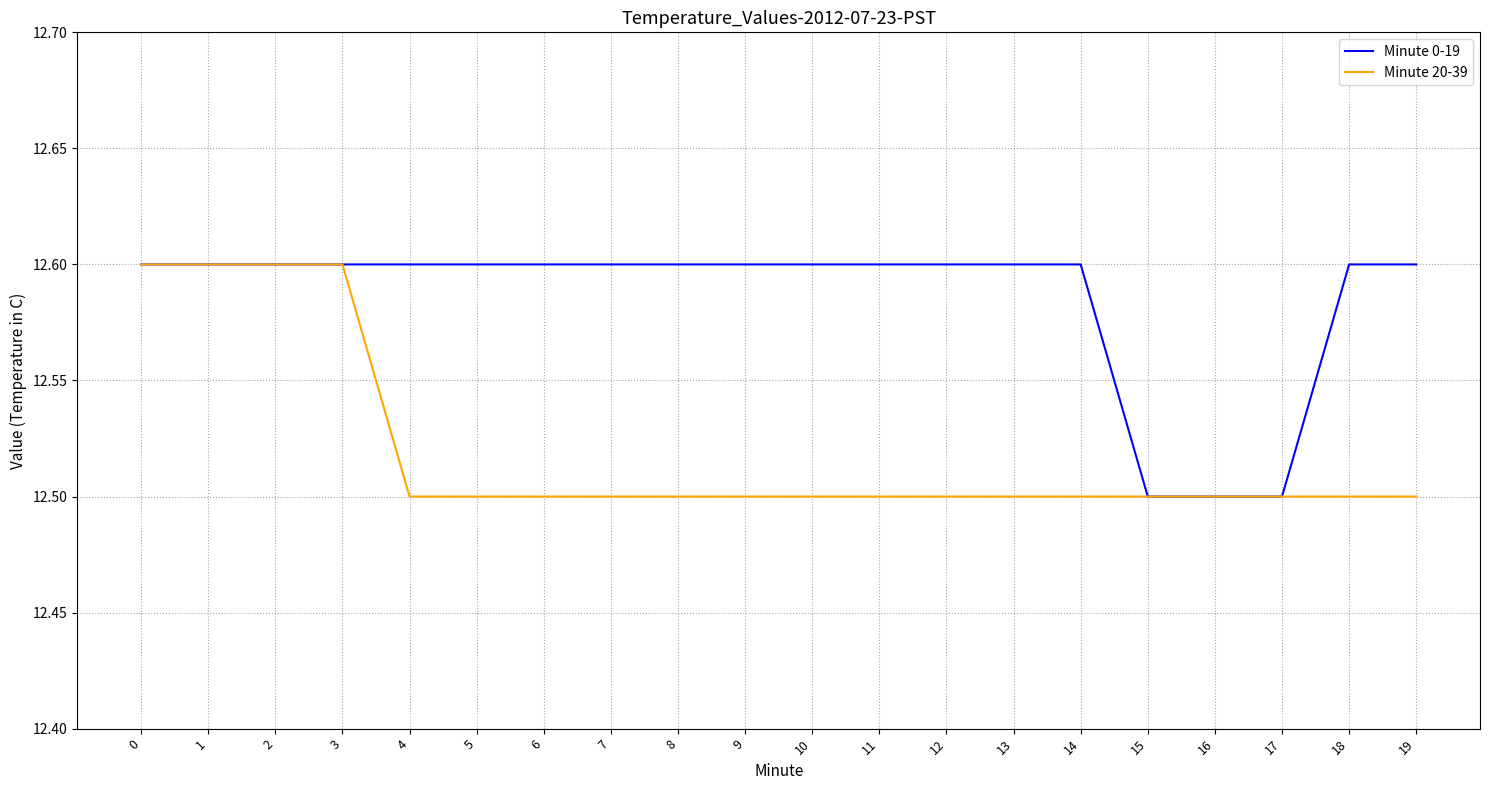

Is it true that Minute 20-39 equals 12.5 at 18?

True